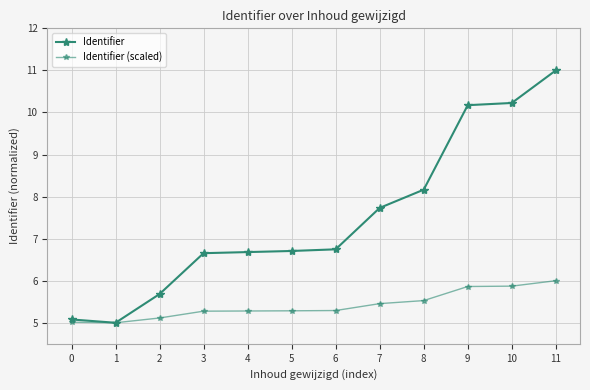

True or false: Identifier (scaled) and Identifier intersect in this chart.

False